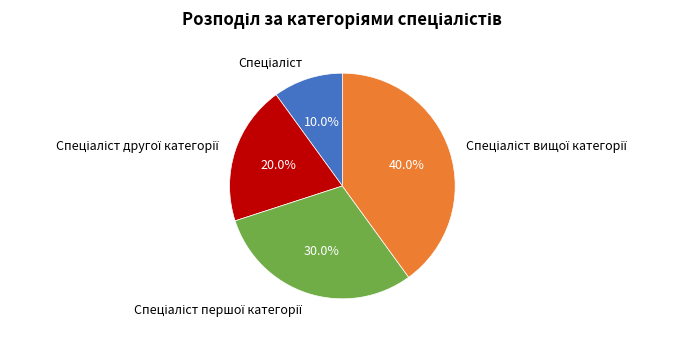

Is there any slice that represents more than half of the pie?

No